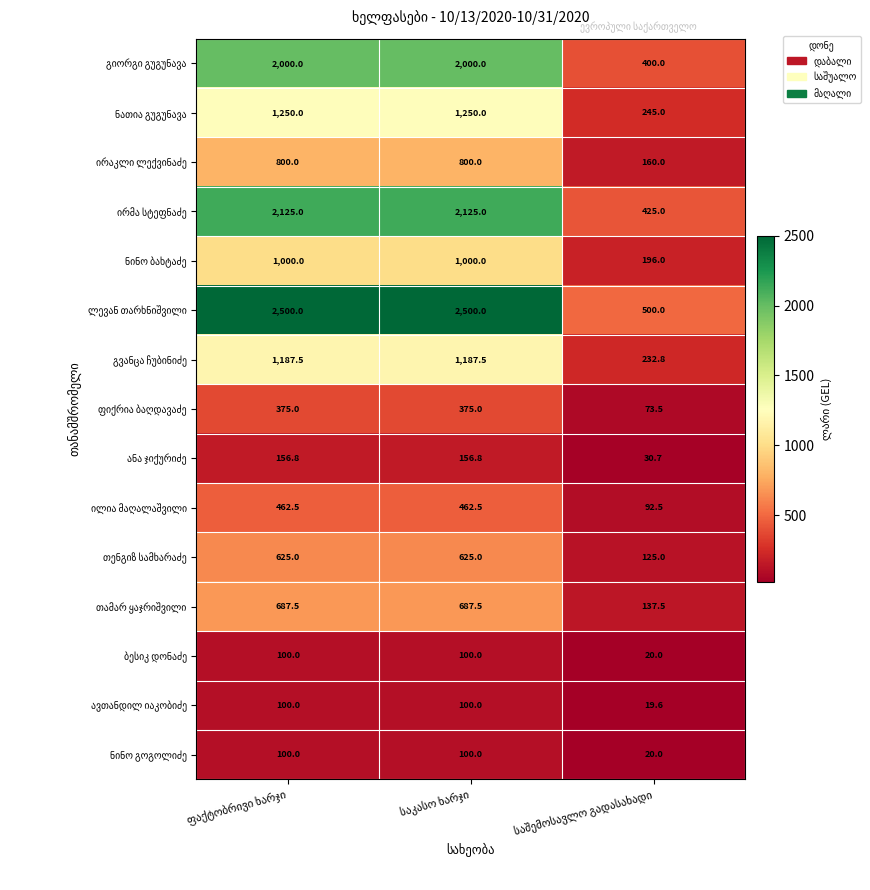

What is the maximum value shown in the chart?

2500.0